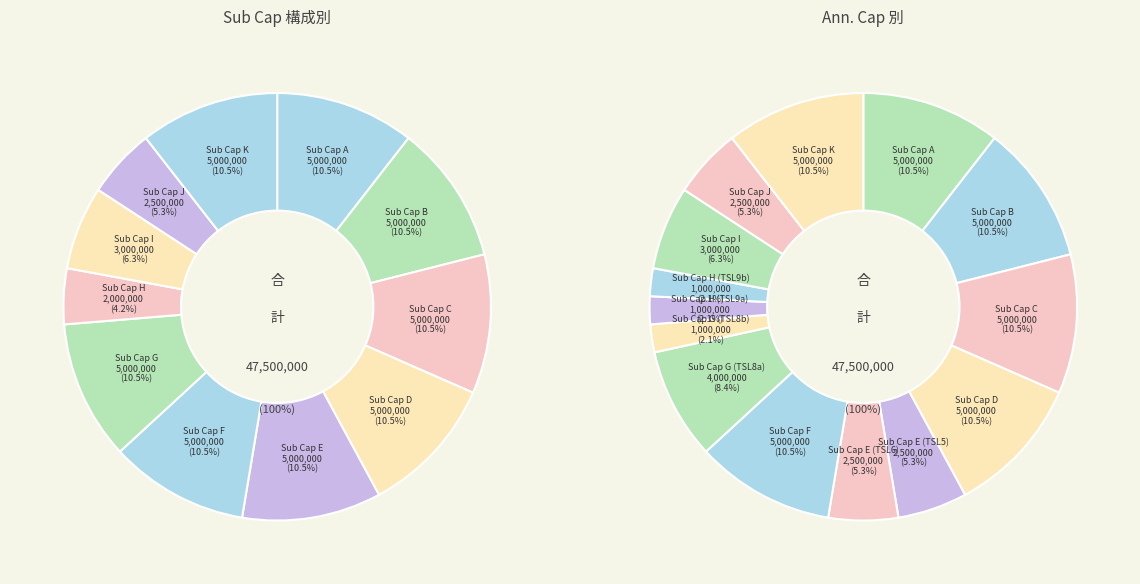

The Sub Cap E (TSL6) slice represents 5% of the pie. True or false?

True